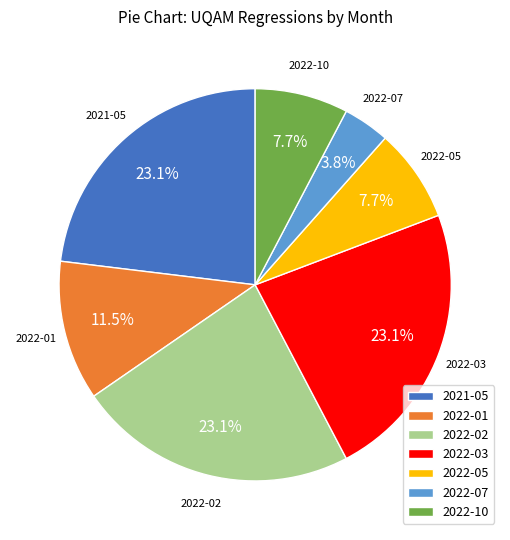

What percentage is the 2022-07 slice, to the nearest percent?

4%